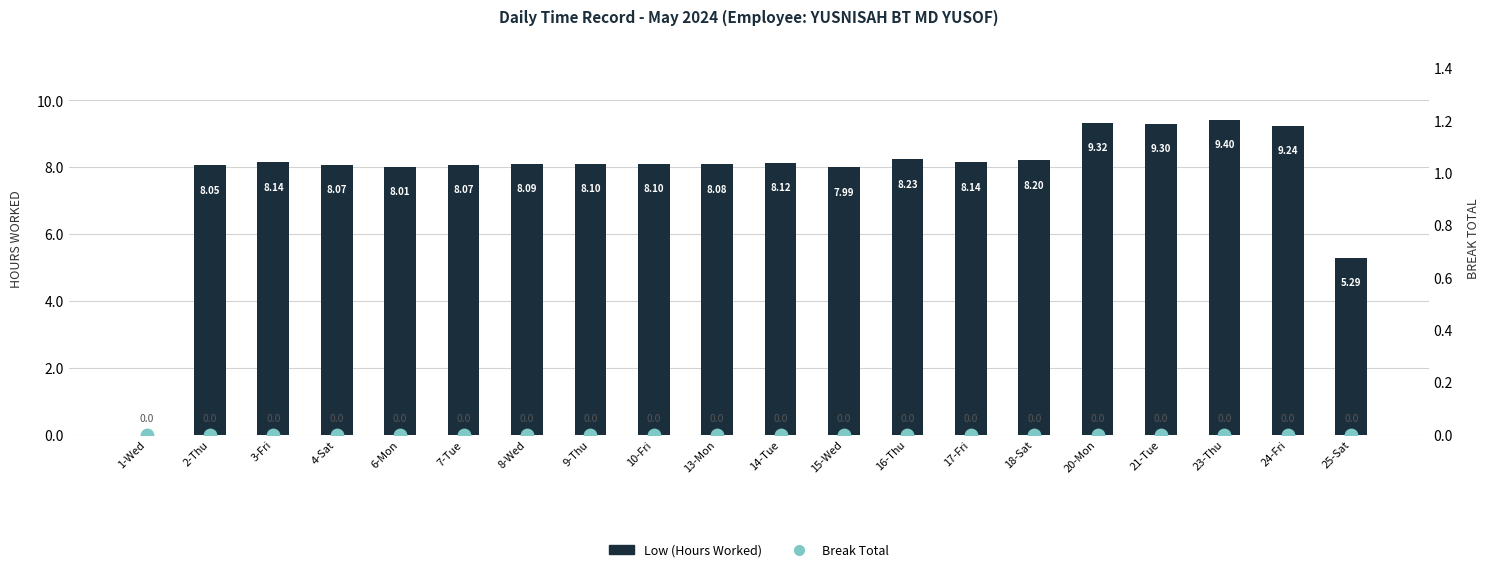

Which series has the largest total across all categories?

Low (Hours Worked)